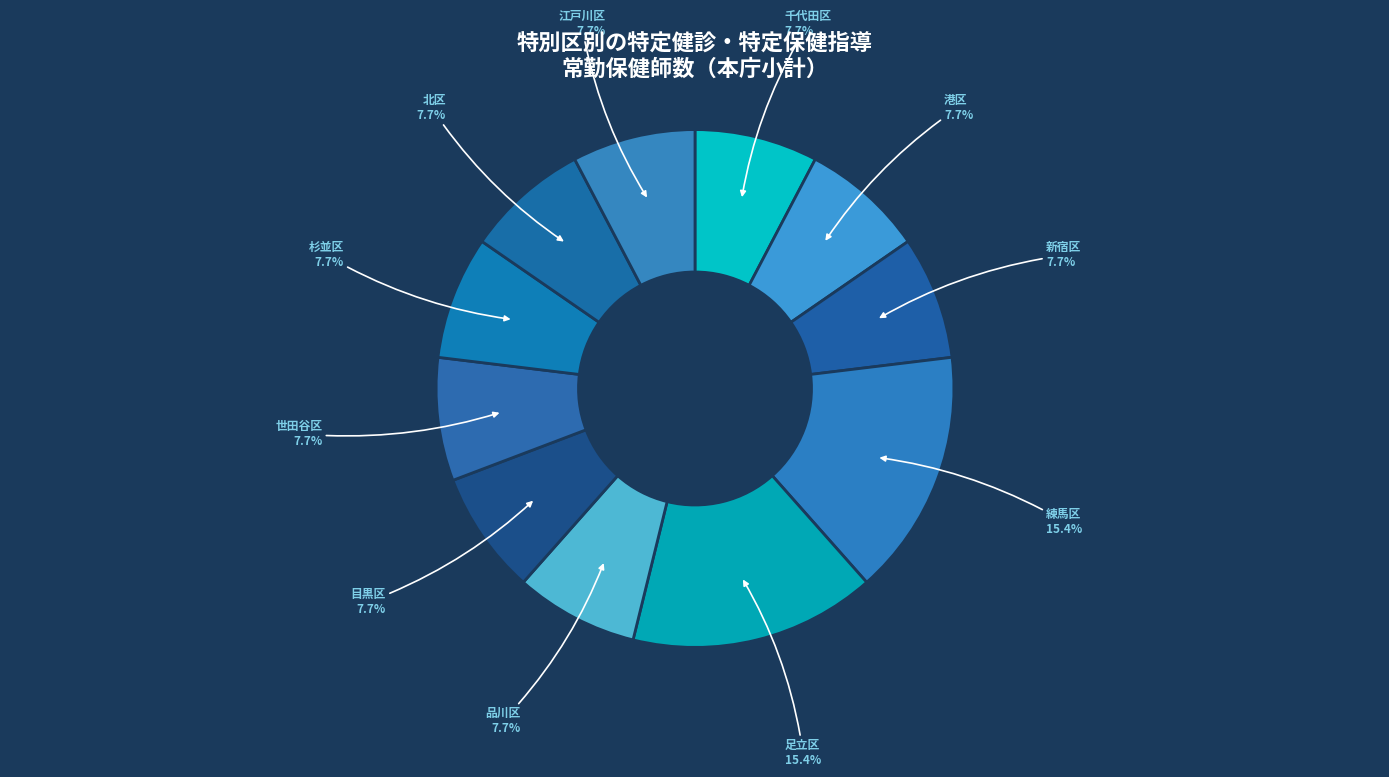

Count the number of slices in the pie.

11